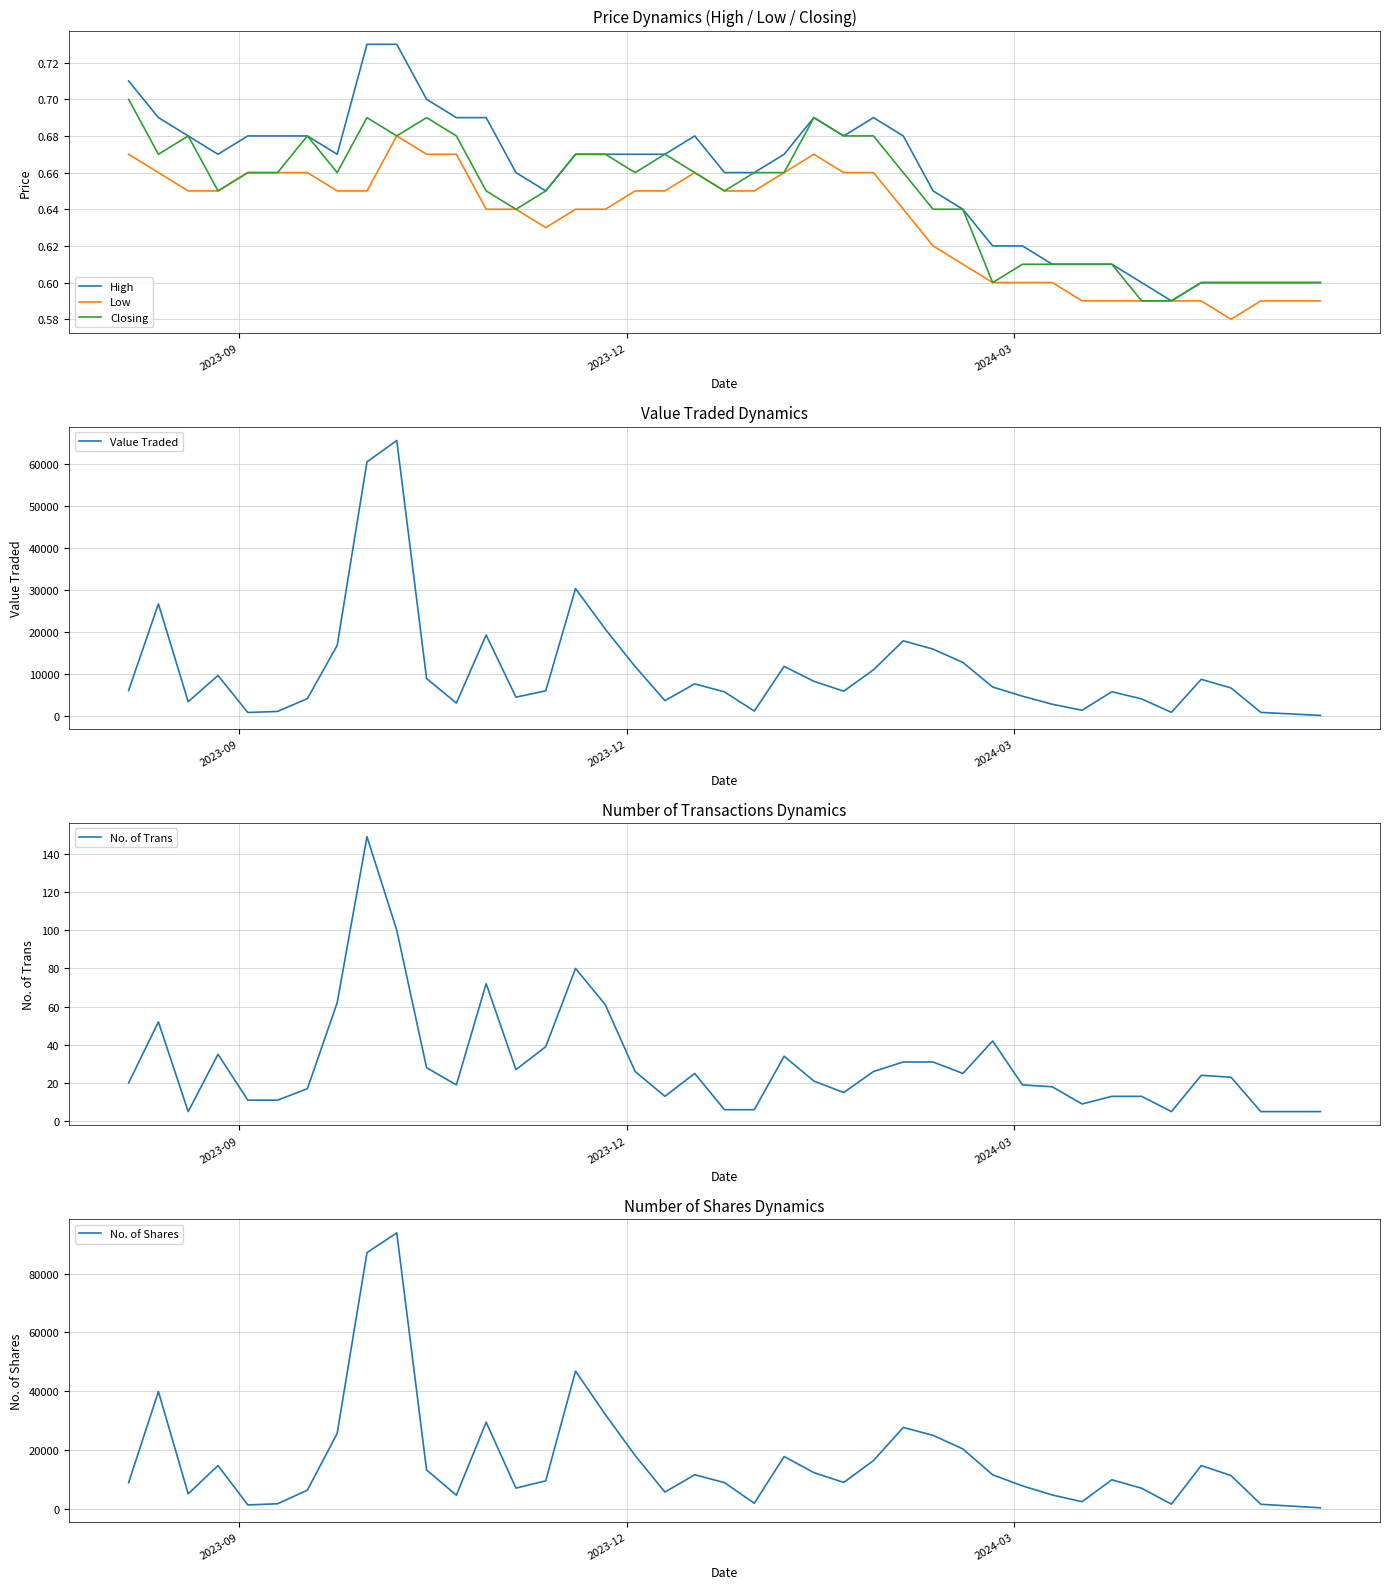

What is the highest value of the Value Traded series?

65573